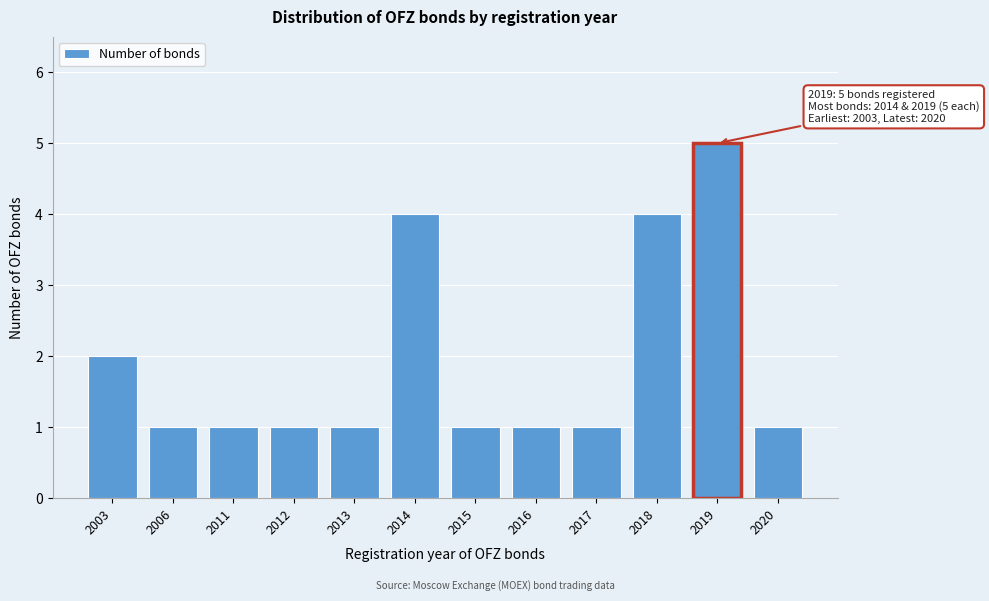

Reading left to right, what are all the values shown in this chart?

2003=2	2006=1	2011=1	2012=1	2013=1	2014=4	2015=1	2016=1	2017=1	2018=4	2019=5	2020=1